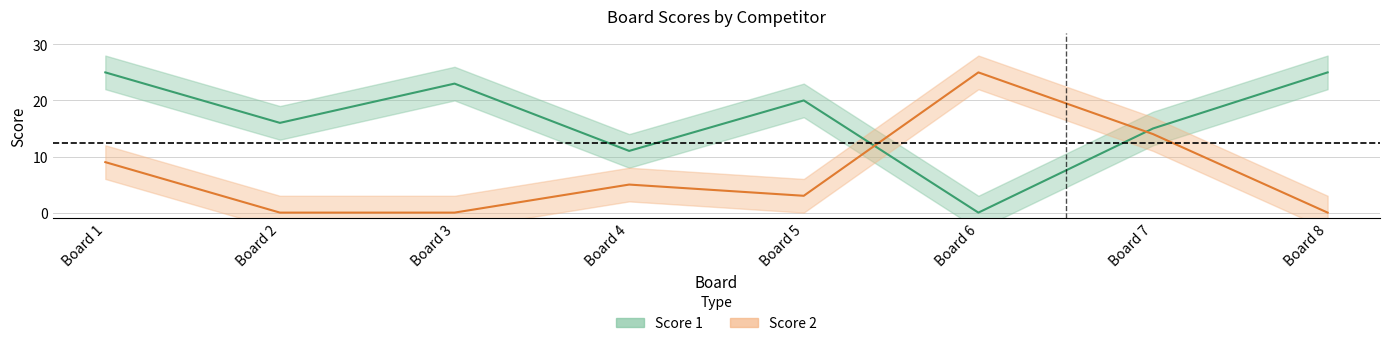

Which series ends up on top after the final intersection of Score 1 and Score 2?

Score 1